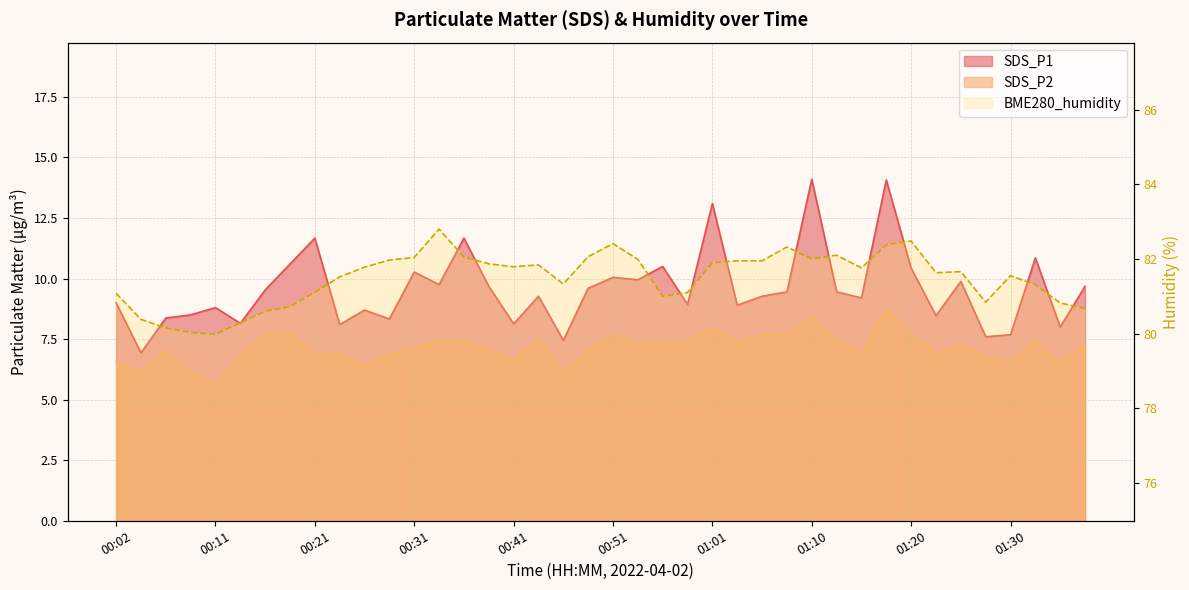

Which series has the widest spread of values?

SDS_P1